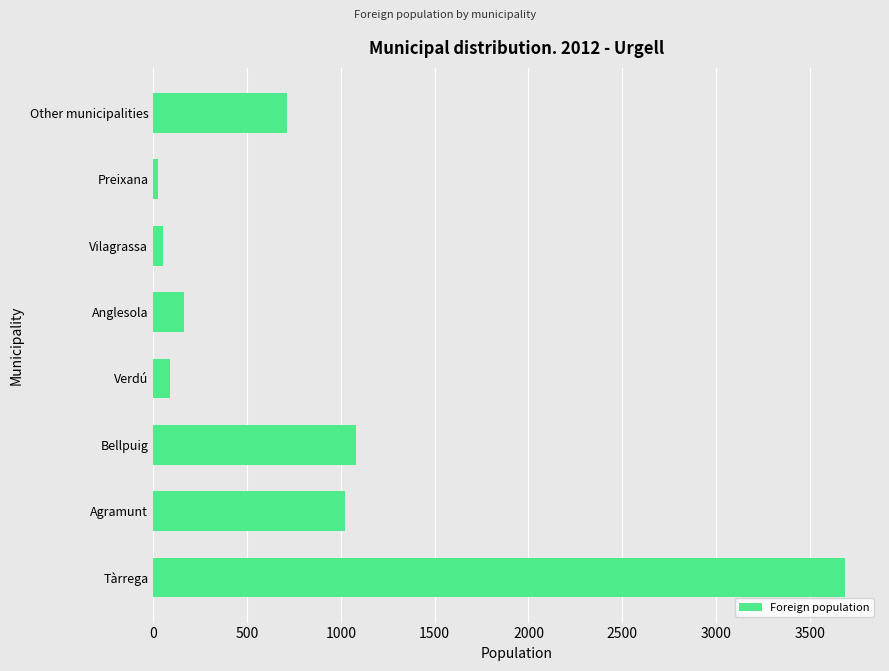

Approximately how many times larger is the value at Bellpuig compared to Anglesola?

6.5